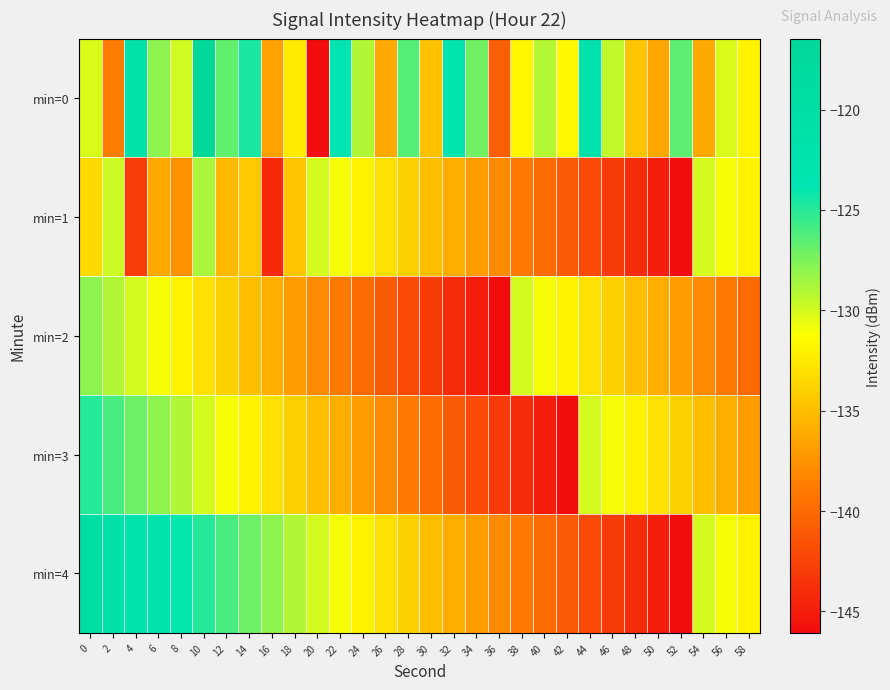

Reading left to right, what are all the values shown in this chart?

min=0: 0=-130.2	2=-138.8	4=-121.3	6=-128.0	8=-129.9	10=-116.5	12=-126.7	14=-124.7	16=-136.7	18=-132.4	20=-146.1	22=-123.6	24=-129.0	26=-136.2	28=-126.4	30=-134.8	32=-123.4	34=-127.1	36=-140.7	38=-131.8	40=-129.2	42=-131.7	44=-121.7	46=-129.5	48=-134.6	50=-136.4	52=-126.6	54=-136.2	56=-130.2	58=-131.9
min=1: 0=-133.4	2=-129.9	4=-142.9	6=-136.3	8=-137.6	10=-128.7	12=-135.2	14=-134.4	16=-144.2	18=-134.6	20=-130.0	22=-131.0	24=-132.0	26=-133.0	28=-134.0	30=-135.0	32=-136.0	34=-137.0	36=-138.0	38=-139.0	40=-140.0	42=-141.0	44=-142.0	46=-143.0	48=-144.0	50=-145.0	52=-146.0	54=-130.0	56=-131.0	58=-132.0
min=2: 0=-128.0	2=-129.0	4=-130.0	6=-131.0	8=-132.0	10=-133.0	12=-134.0	14=-135.0	16=-136.0	18=-137.0	20=-138.0	22=-139.0	24=-140.0	26=-141.0	28=-142.0	30=-143.0	32=-144.0	34=-145.0	36=-146.0	38=-130.0	40=-131.0	42=-132.0	44=-133.0	46=-134.0	48=-135.0	50=-136.0	52=-137.0	54=-138.0	56=-139.0	58=-140.0
min=3: 0=-125.0	2=-126.0	4=-127.0	6=-128.0	8=-129.0	10=-130.0	12=-131.0	14=-132.0	16=-133.0	18=-134.0	20=-135.0	22=-136.0	24=-137.0	26=-138.0	28=-139.0	30=-140.0	32=-141.0	34=-142.0	36=-143.0	38=-144.0	40=-145.0	42=-146.0	44=-130.0	46=-131.0	48=-132.0	50=-133.0	52=-134.0	54=-135.0	56=-136.0	58=-137.0
min=4: 0=-120.0	2=-121.0	4=-122.0	6=-123.0	8=-124.0	10=-125.0	12=-126.0	14=-127.0	16=-128.0	18=-129.0	20=-130.0	22=-131.0	24=-132.0	26=-133.0	28=-134.0	30=-135.0	32=-136.0	34=-137.0	36=-138.0	38=-139.0	40=-140.0	42=-141.0	44=-142.0	46=-143.0	48=-144.0	50=-145.0	52=-146.0	54=-130.0	56=-131.0	58=-132.0